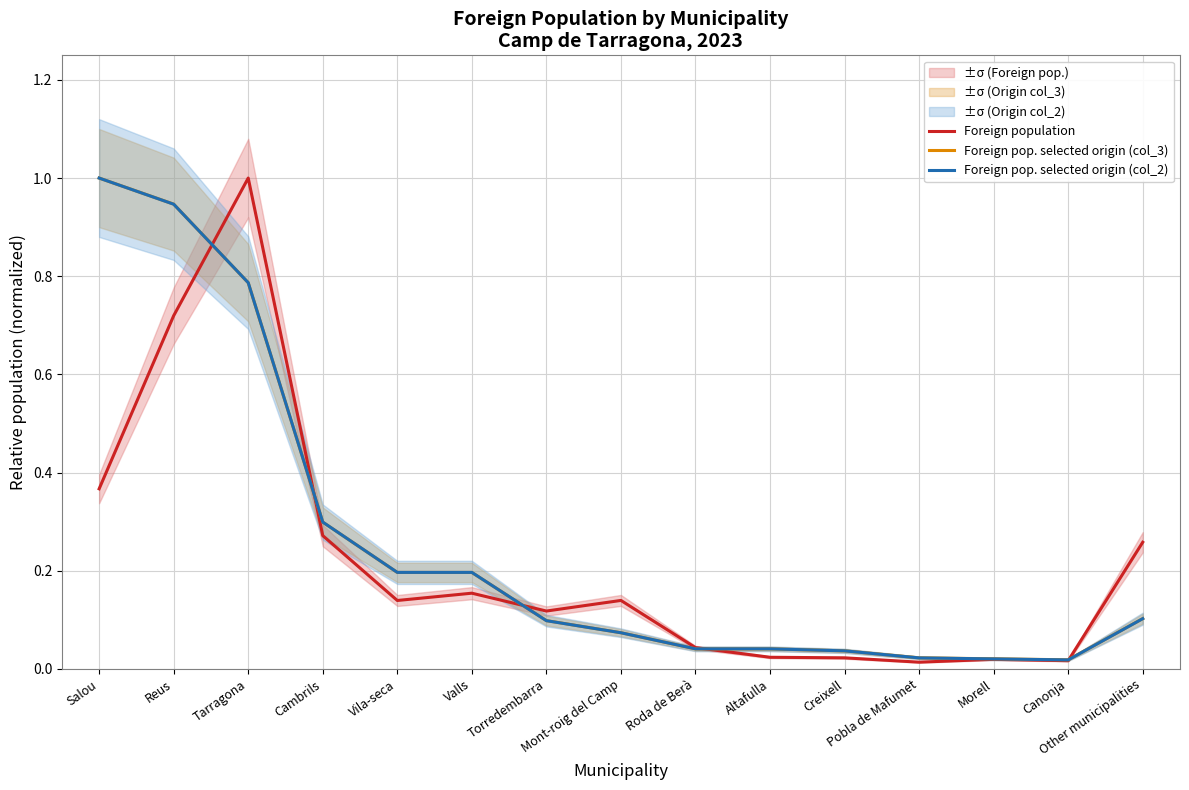

Where is Foreign pop. selected origin (col_2) nearest to the value 0?

Canonja